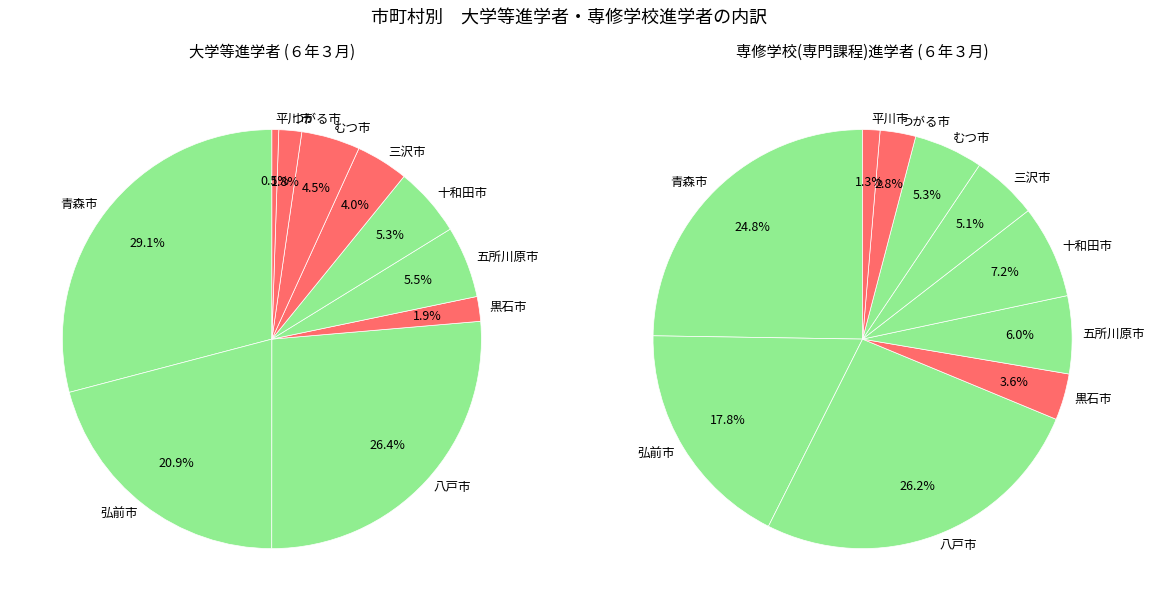

What is the largest slice in the pie chart?

青森市